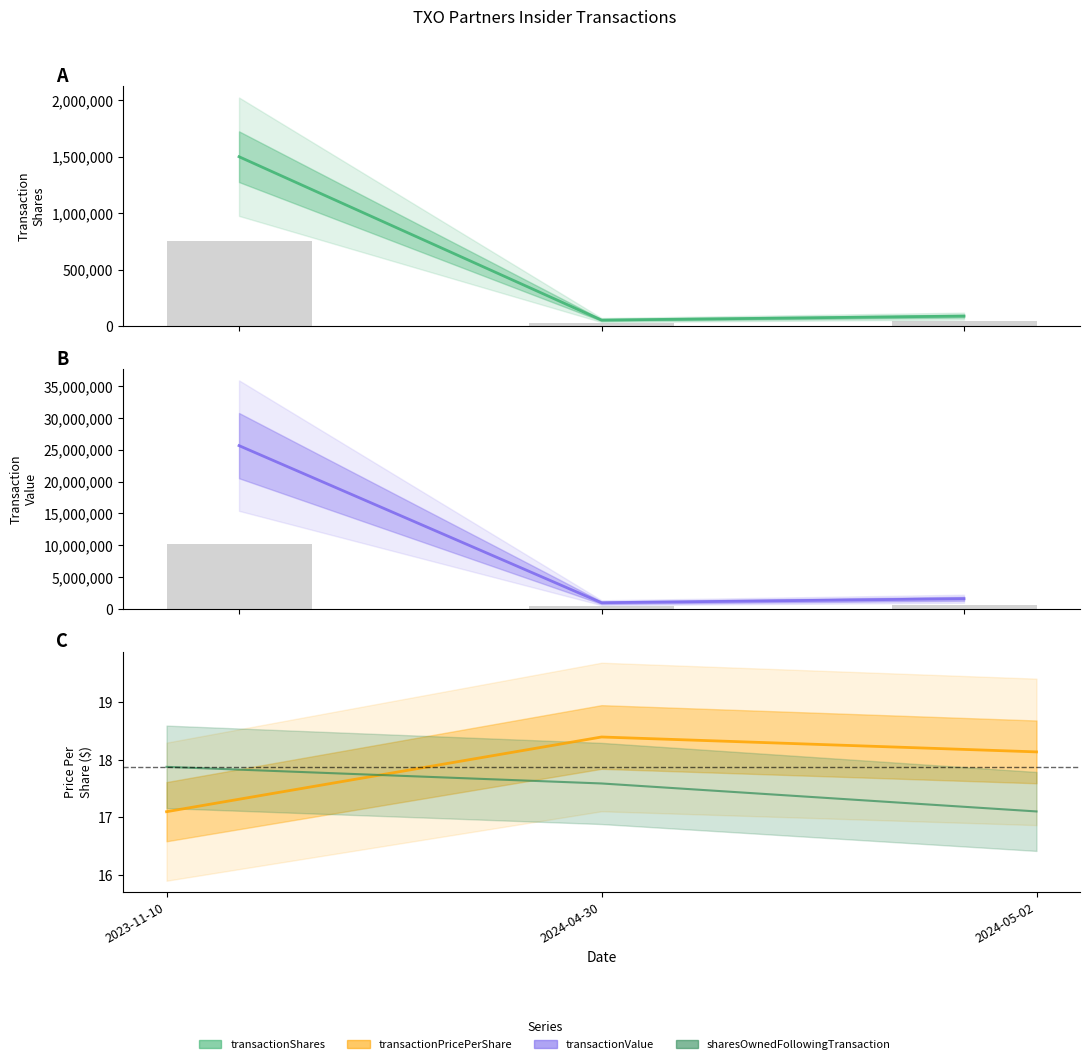

Which has a higher value, 2023-11-10 or 2024-05-02?

2023-11-10